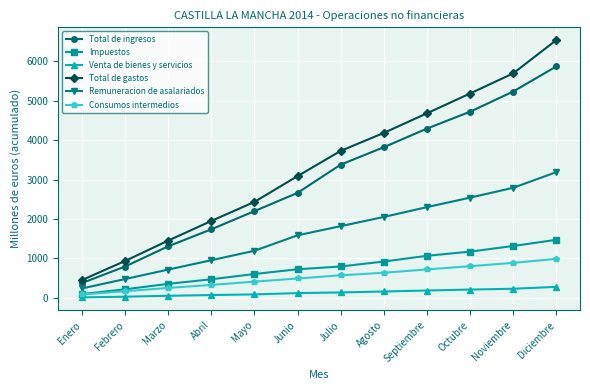

Is it true that Remuneracion de asalariados equals 1586 at Junio?

True